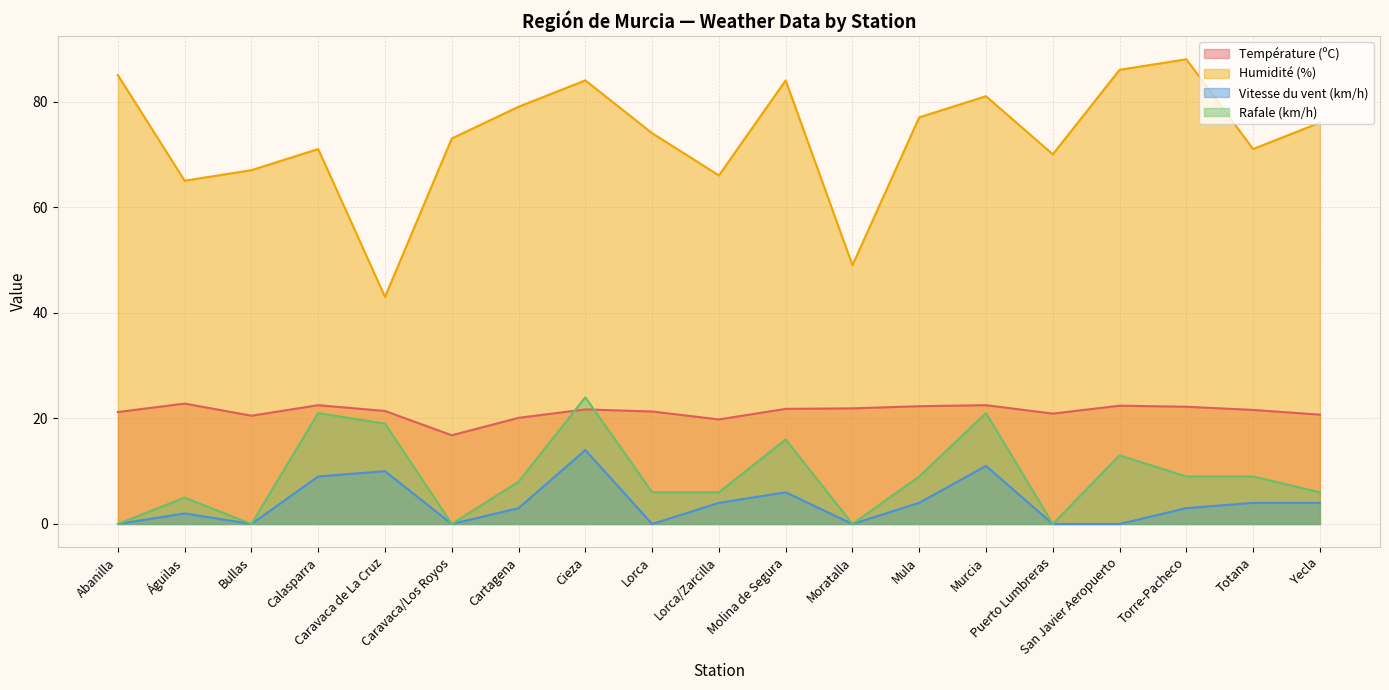

The Température (ºC) series shows 16.8 at Caravaca/Los Royos. True or false?

True